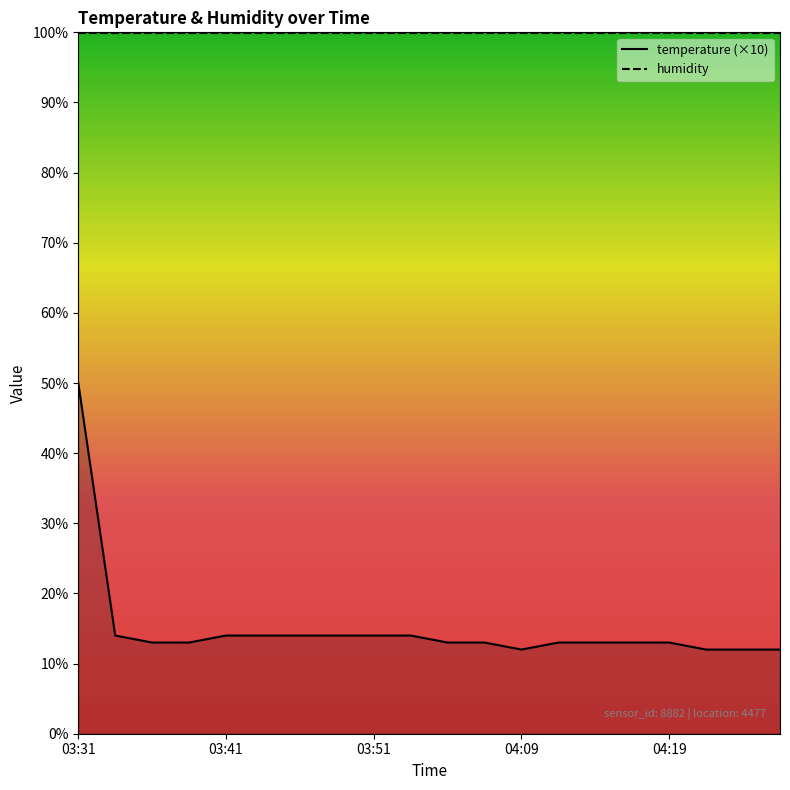

What position from the right is 04:24?

2